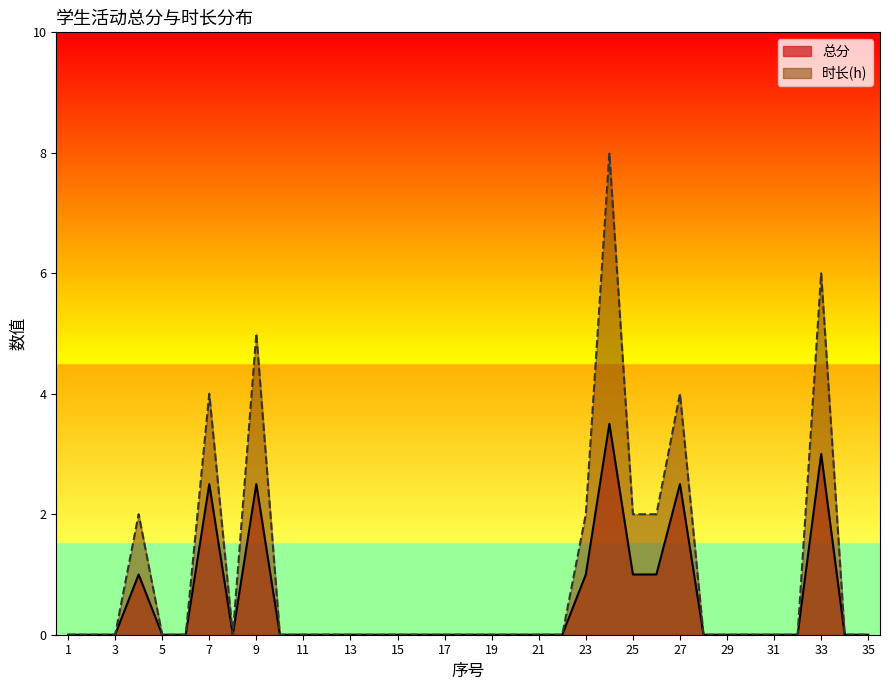

Which category has the lowest value across all series?

1